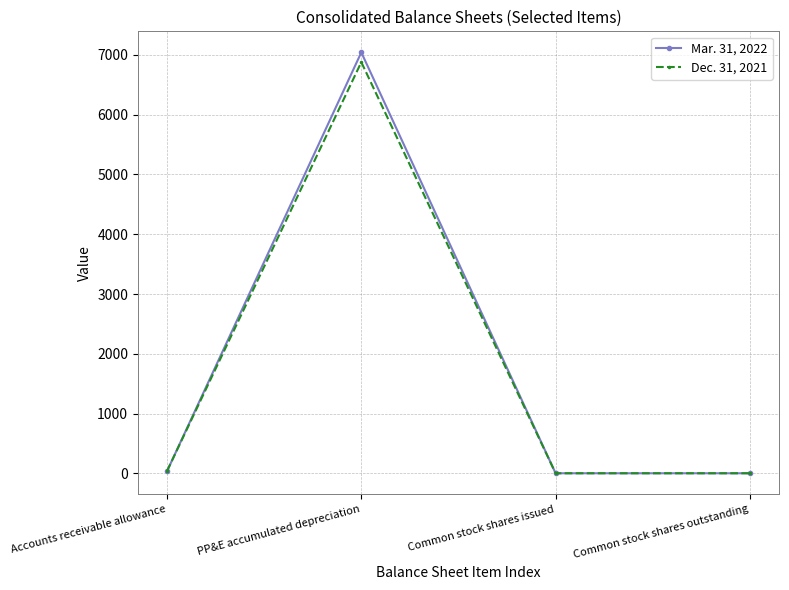

Reading left to right, list all the values displayed in this chart.

Mar. 31, 2022: 36	7043	1	1
Dec. 31, 2021: 38	6879	1	1